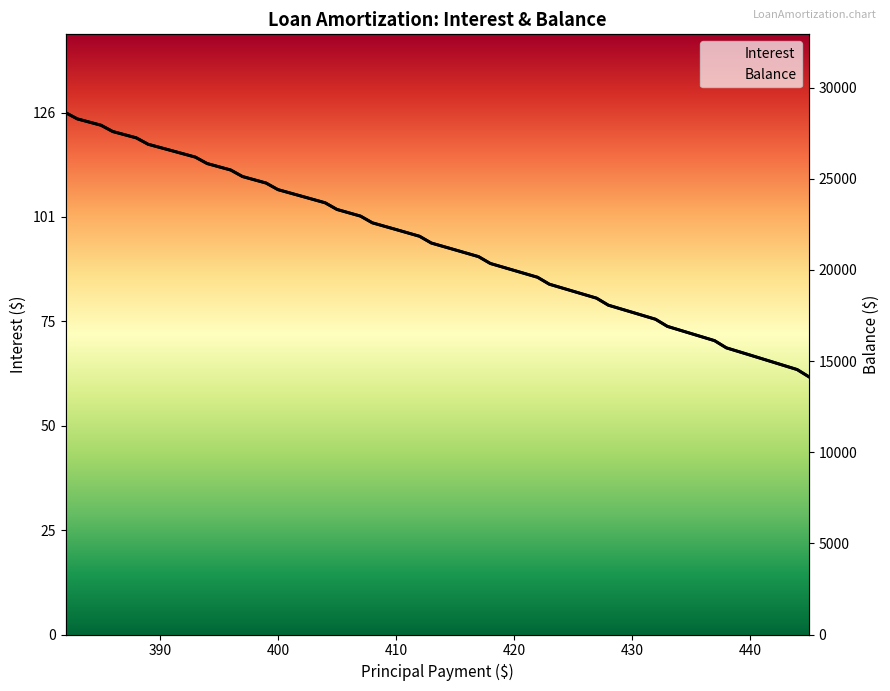

Which series has the widest spread of values?

Balance